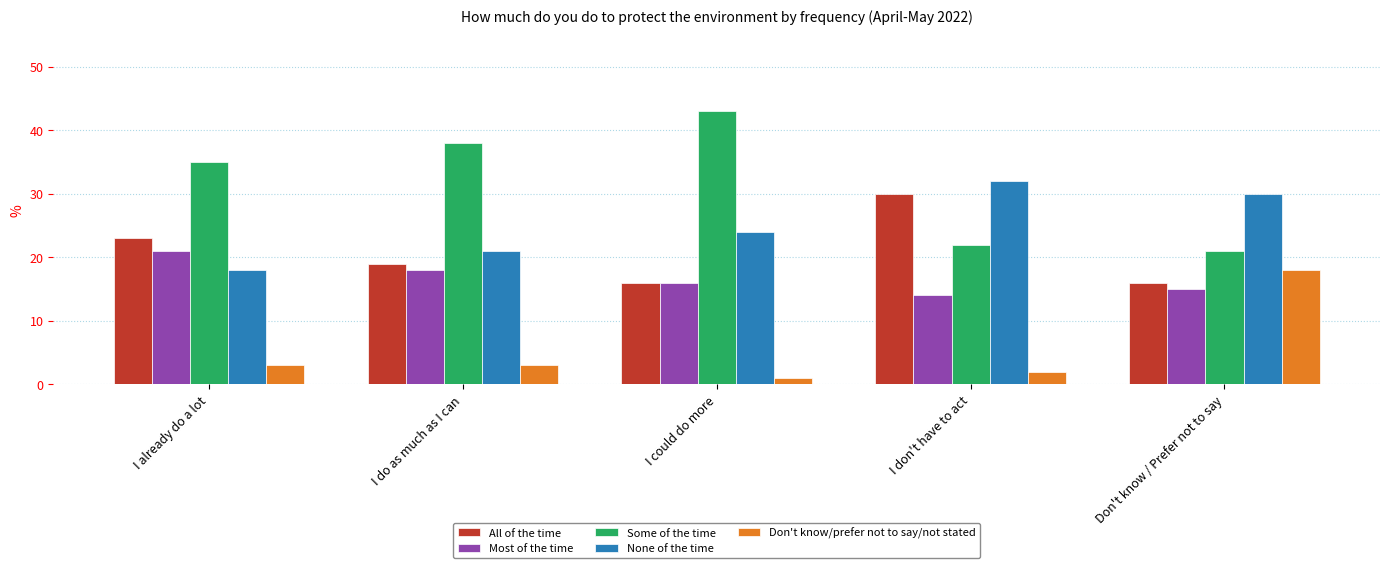

At how many categories does at least one series exceed 12?

5